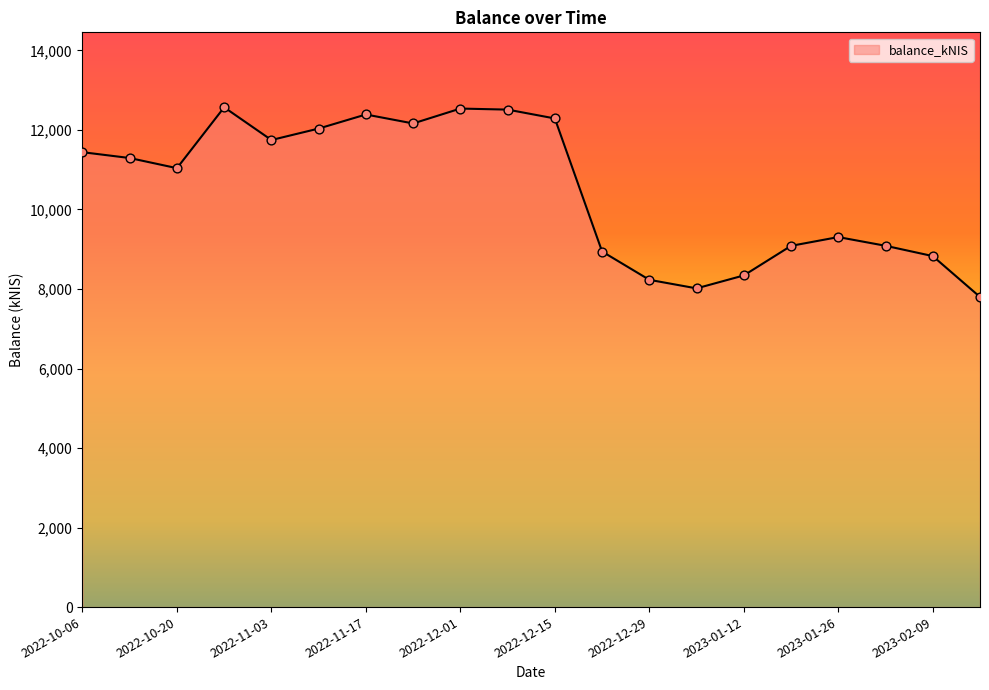

What is the greatest value displayed?

12569.1